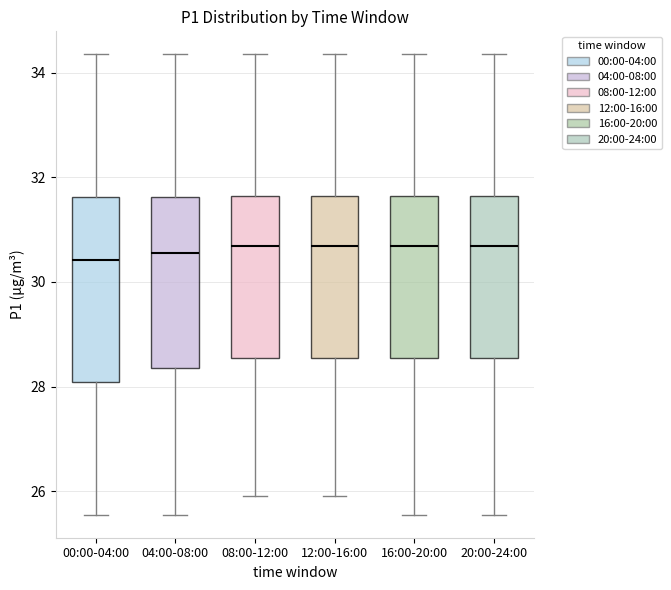

Reading left to right, transcribe this box plot: for each box, give where its median line is, the range the box spans, and where its two whiskers end, as read against the y-axis. The values are not printed on the chart, so give them approximately, as read against the axis.

00:00-04:00: median 30.4, box 28.0 to 31.6, whiskers 25.6 to 34.4
04:00-08:00: median 30.6, box 28.4 to 31.6, whiskers 25.6 to 34.4
08:00-12:00: median 30.6, box 28.6 to 31.6, whiskers 26.0 to 34.4
12:00-16:00: median 30.6, box 28.6 to 31.6, whiskers 26.0 to 34.4
16:00-20:00: median 30.6, box 28.6 to 31.6, whiskers 25.6 to 34.4
20:00-24:00: median 30.6, box 28.6 to 31.6, whiskers 25.6 to 34.4